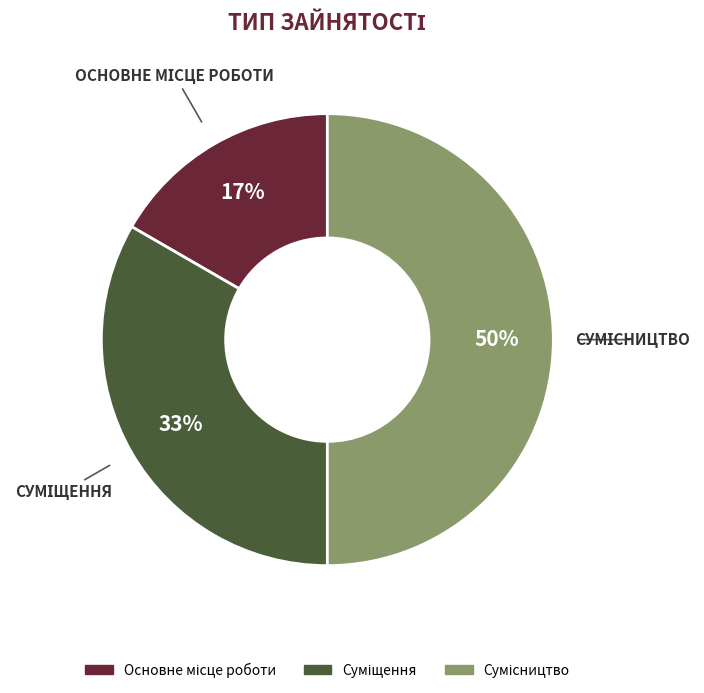

To the nearest percent, what is the average slice percentage?

33%